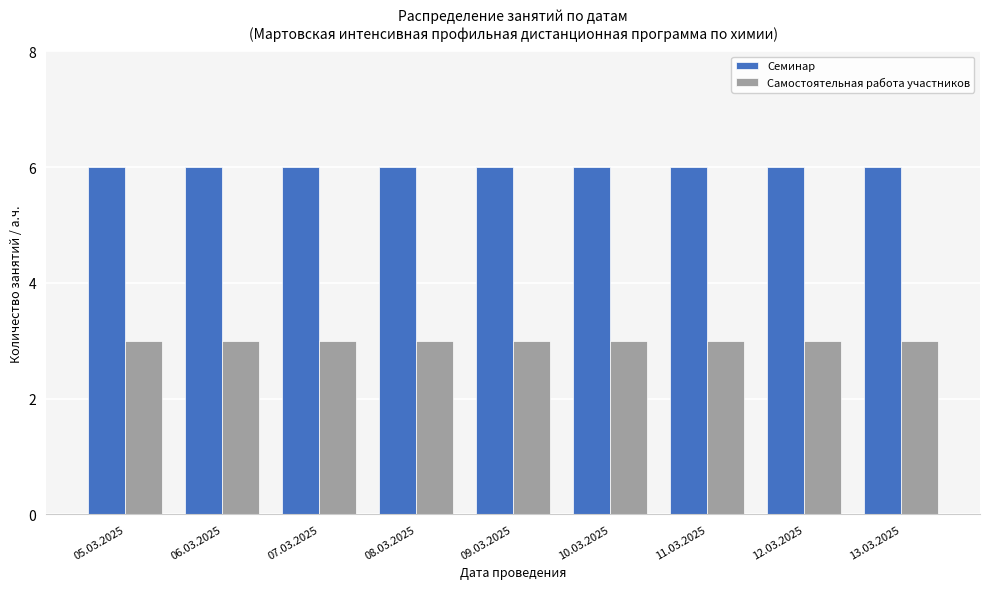

How many bars are there in total?

18